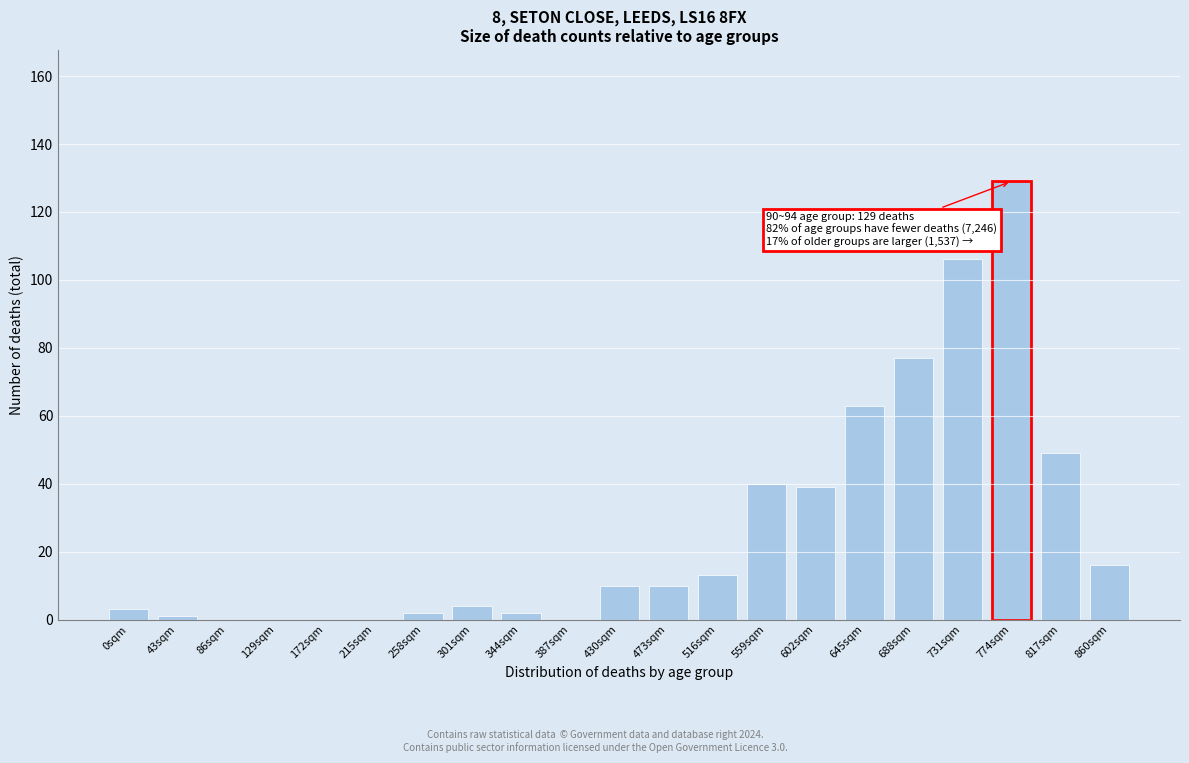

Reading left to right, what are all the values shown in this chart?

0sqm=3	43sqm=1	86sqm=0	129sqm=0	172sqm=0	215sqm=0	258sqm=2	301sqm=4	344sqm=2	387sqm=0	430sqm=10	473sqm=10	516sqm=13	559sqm=40	602sqm=39	645sqm=63	688sqm=77	731sqm=106	774sqm=129	817sqm=49	860sqm=16